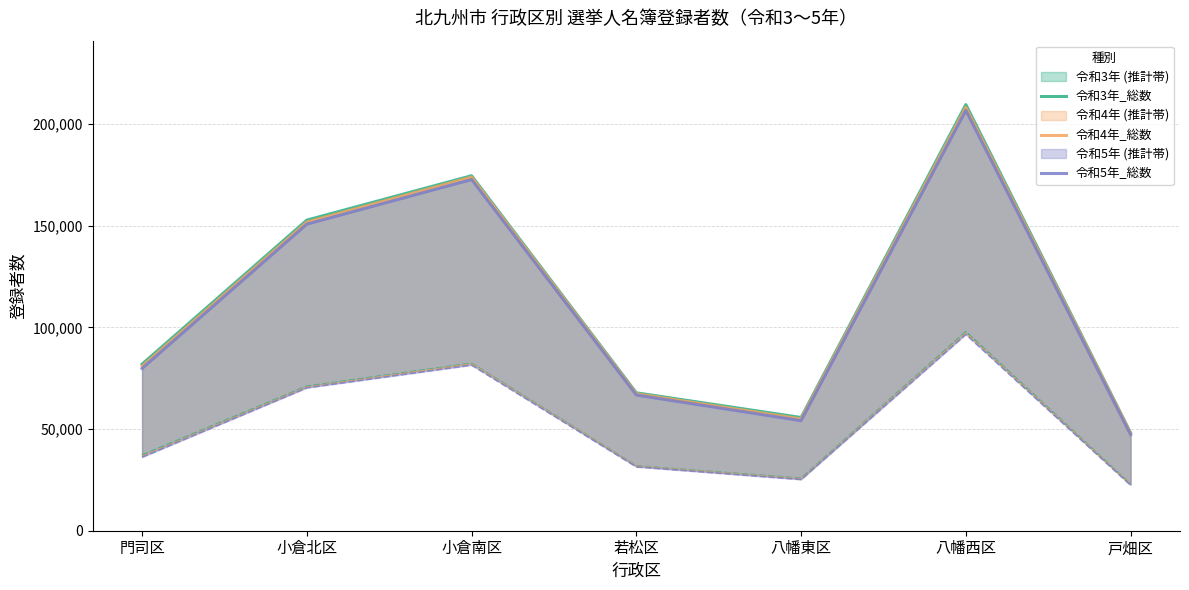

Is the value of 令和5年_総数 at 小倉南区 greater than the value of 令和4年_総数 at 八幡東区?

Yes